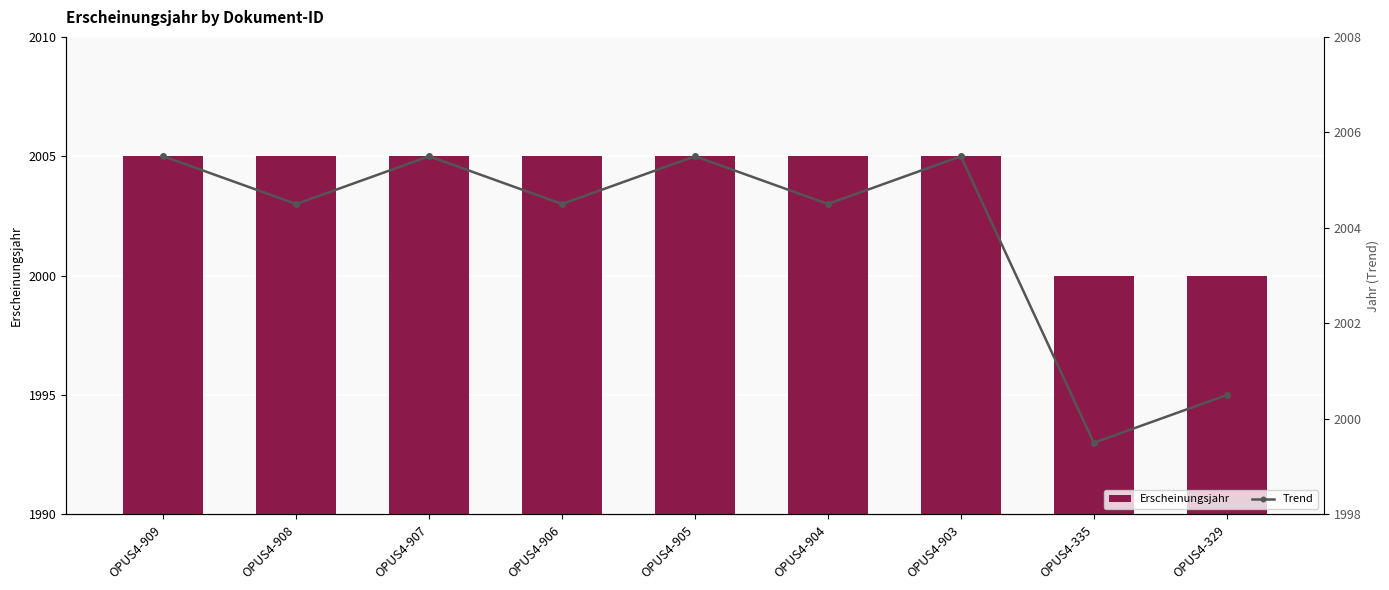

List the labels in order of Erscheinungsjahr value, largest first.

OPUS4-909, OPUS4-908, OPUS4-907, OPUS4-906, OPUS4-905, OPUS4-904, OPUS4-903, OPUS4-335, OPUS4-329